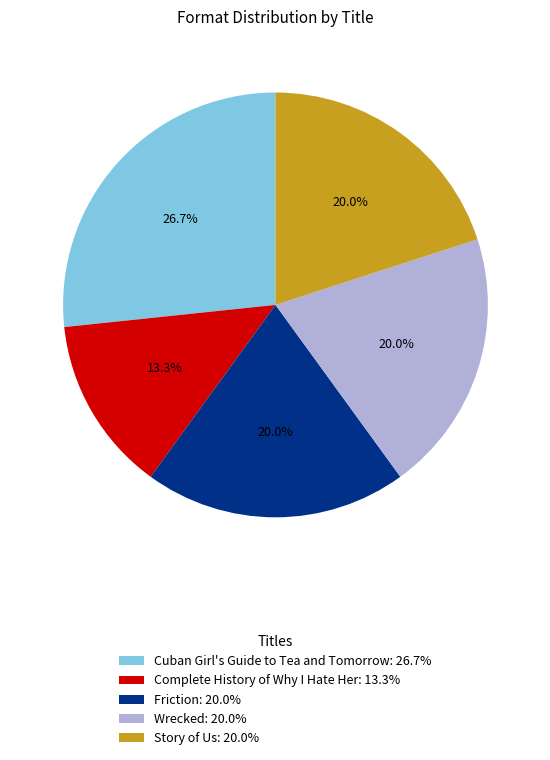

How many slices are in this pie chart?

5